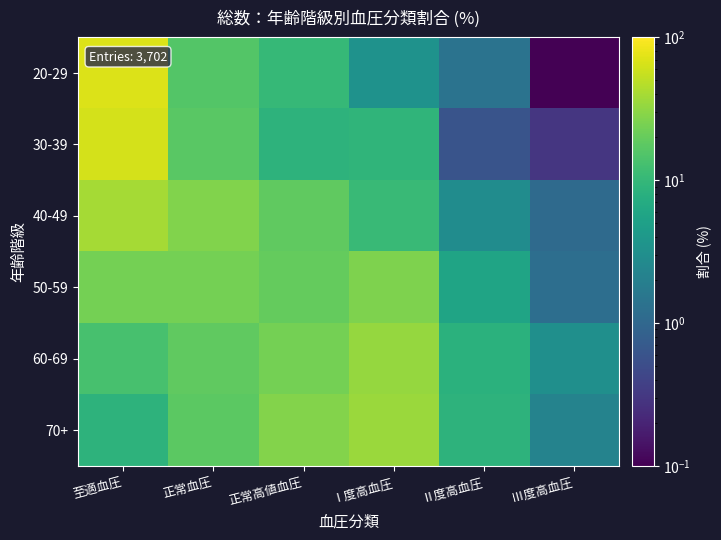

Reading left to right, what are all the values shown in this chart?

20-29: 至適血圧=69.2	正常血圧=15.8	正常高値血圧=10.3	Ⅰ度高血圧=3.4	Ⅱ度高血圧=1.4	Ⅲ度高血圧=0.1
30-39: 至適血圧=64.0	正常血圧=17.2	正常高値血圧=8.8	Ⅰ度高血圧=9.1	Ⅱ度高血圧=0.6	Ⅲ度高血圧=0.3
40-49: 至適血圧=39.2	正常血圧=27.2	正常高値血圧=18.7	Ⅰ度高血圧=10.9	Ⅱ度高血圧=2.9	Ⅲ度高血圧=1.1
50-59: 至適血圧=23.4	正常血圧=23.9	正常高値血圧=19.6	Ⅰ度高血圧=26.2	Ⅱ度高血圧=5.7	Ⅲ度高血圧=1.2
60-69: 至適血圧=13.3	正常血圧=18.4	正常高値血圧=23.9	Ⅰ度高血圧=33.2	Ⅱ度高血圧=8.2	Ⅲ度高血圧=3.1
70+: 至適血圧=8.8	正常血圧=17.4	正常高値血圧=27.7	Ⅰ度高血圧=35.0	Ⅱ度高血圧=8.8	Ⅲ度高血圧=2.2